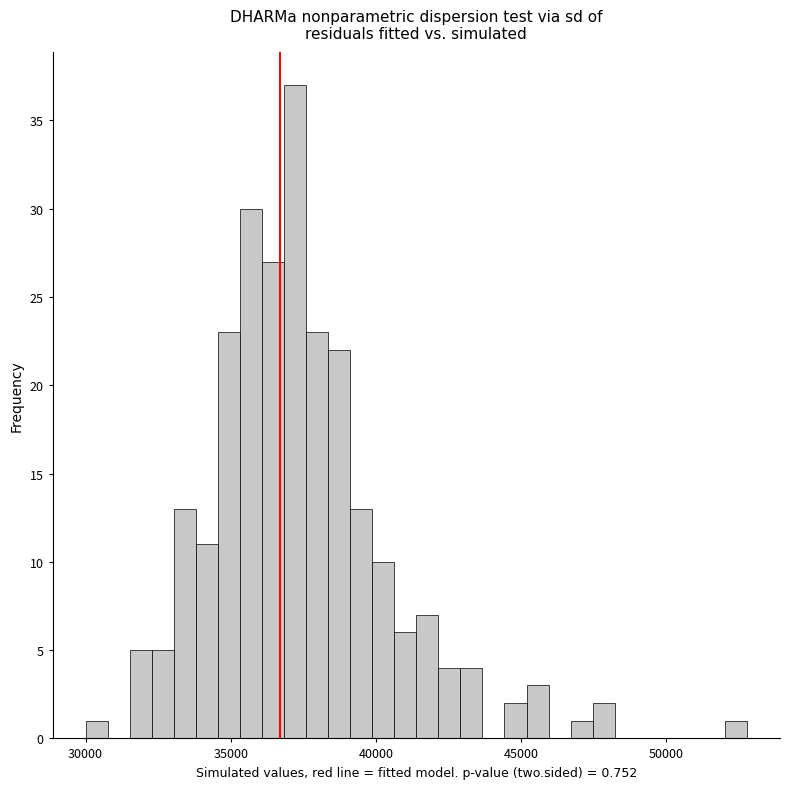

Read against the x-axis, roughly where is the centre of the tallest bar?

37000